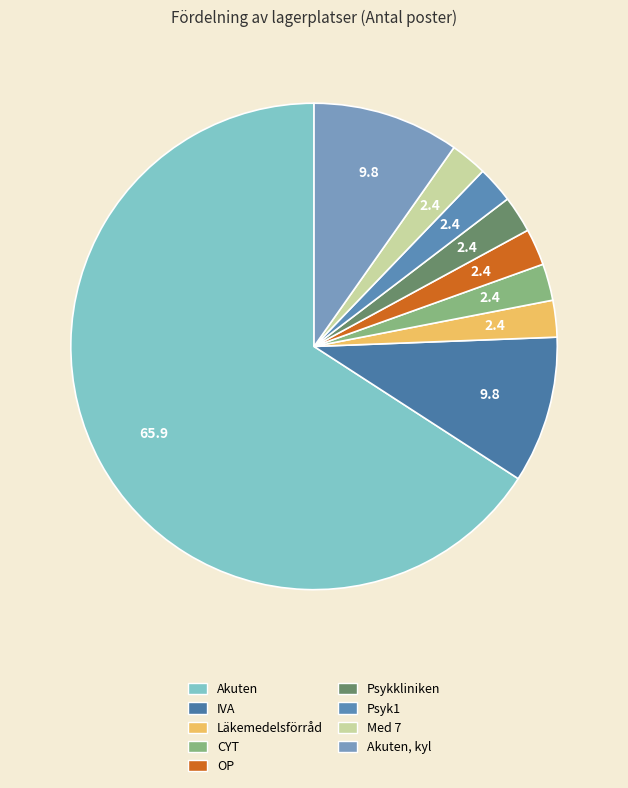

Count the number of slices in the pie.

9